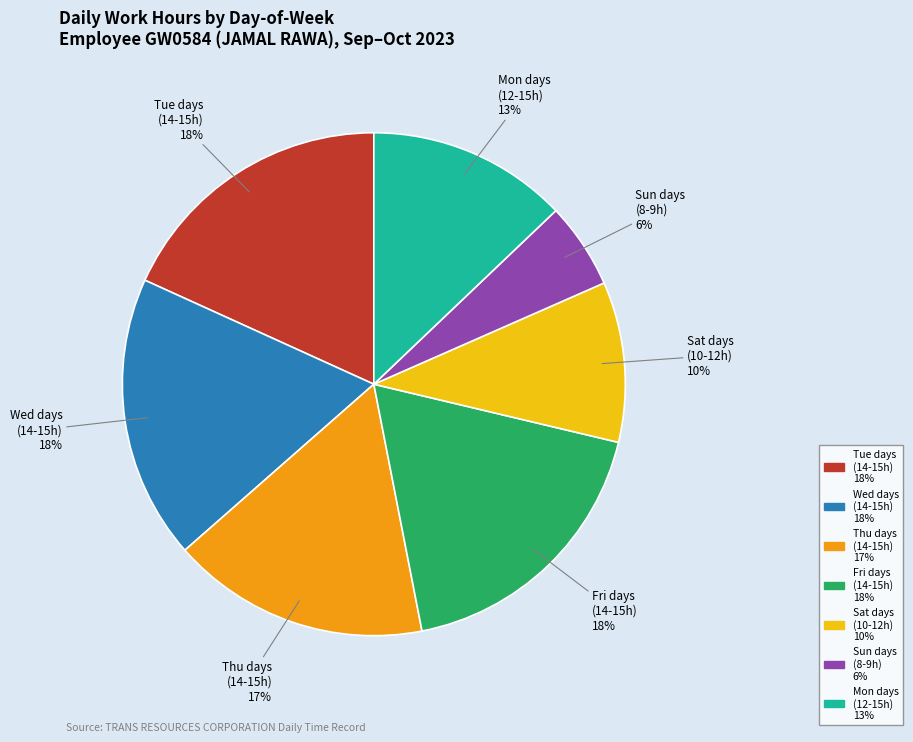

Is there a majority slice in this chart?

No